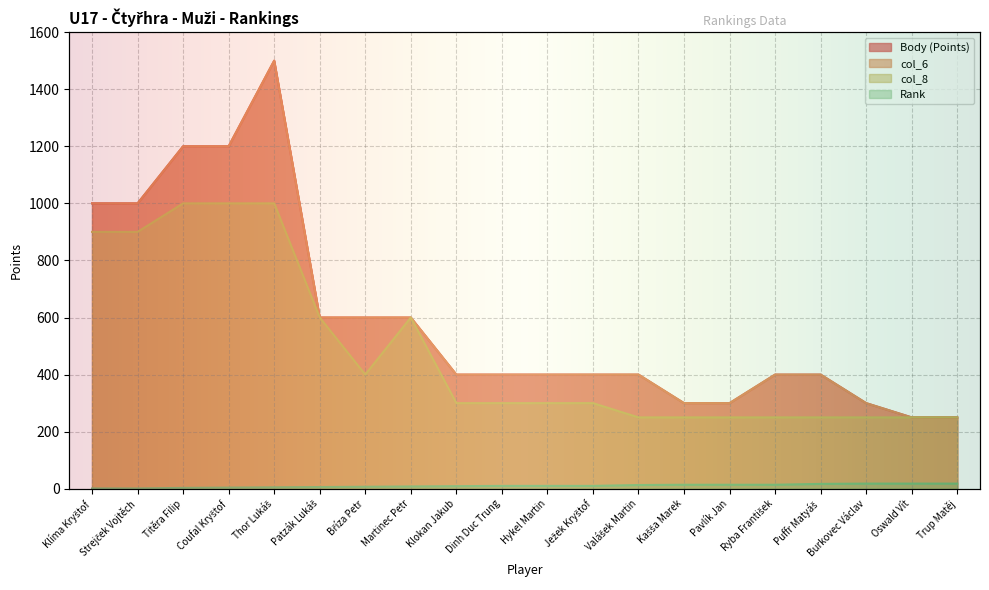

At which label does Body first exceed 400?

Klíma Kryštof